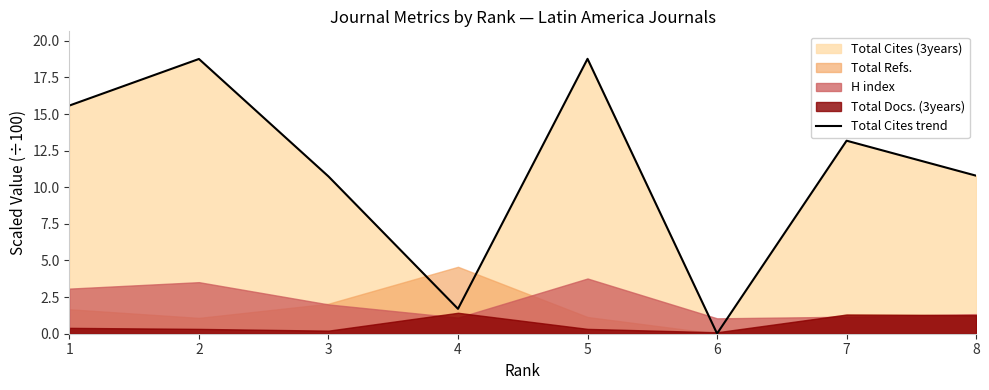

How many lines are shown in the chart?

1